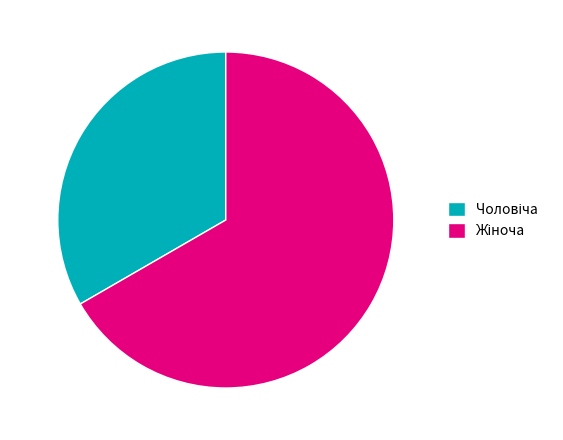

What is the ratio of the value at 66.67% to the value at 33.33%?

2.0